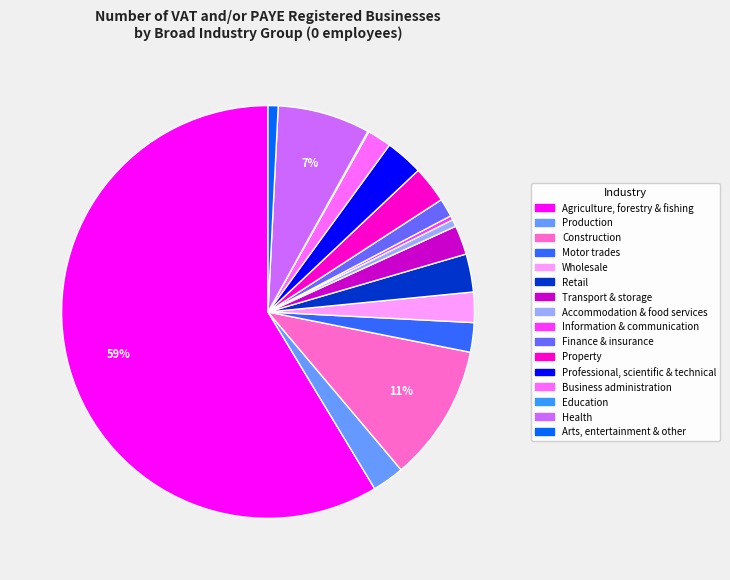

Which has a higher value, Property or Arts, entertainment & other?

Property